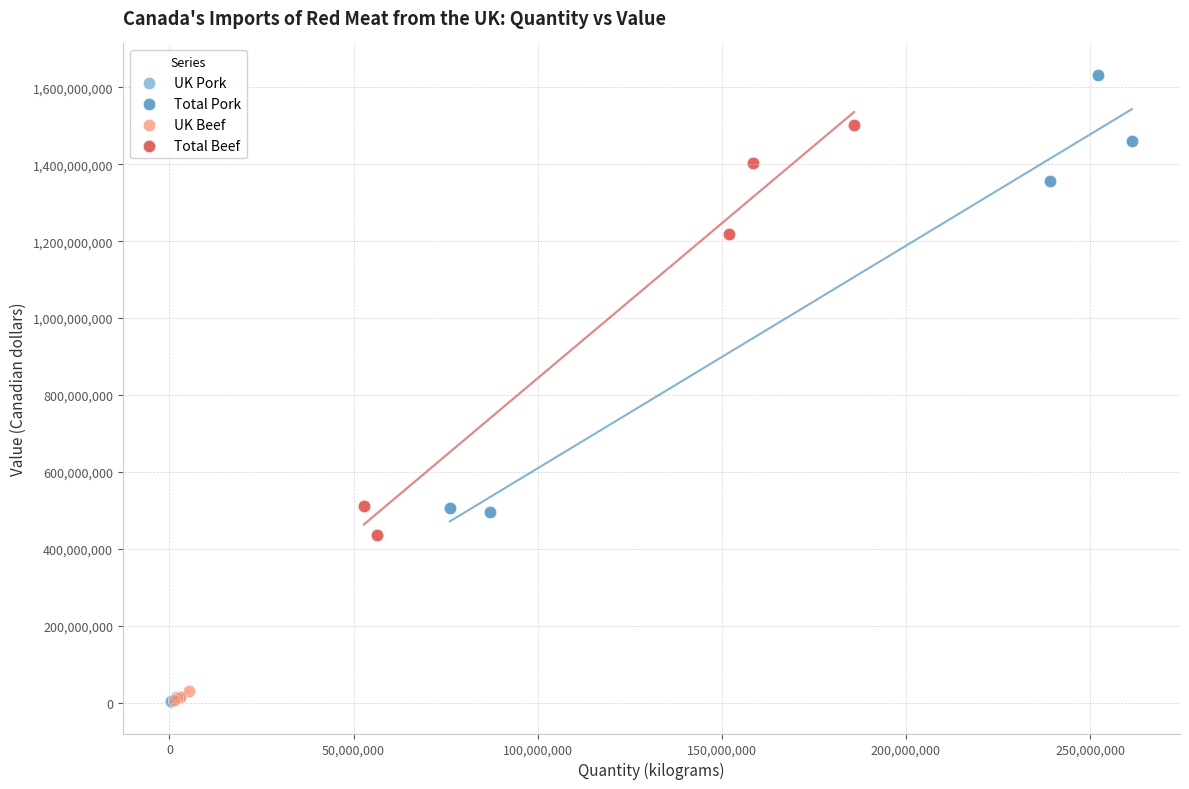

Which series reaches the maximum Y coordinate?

Total Pork